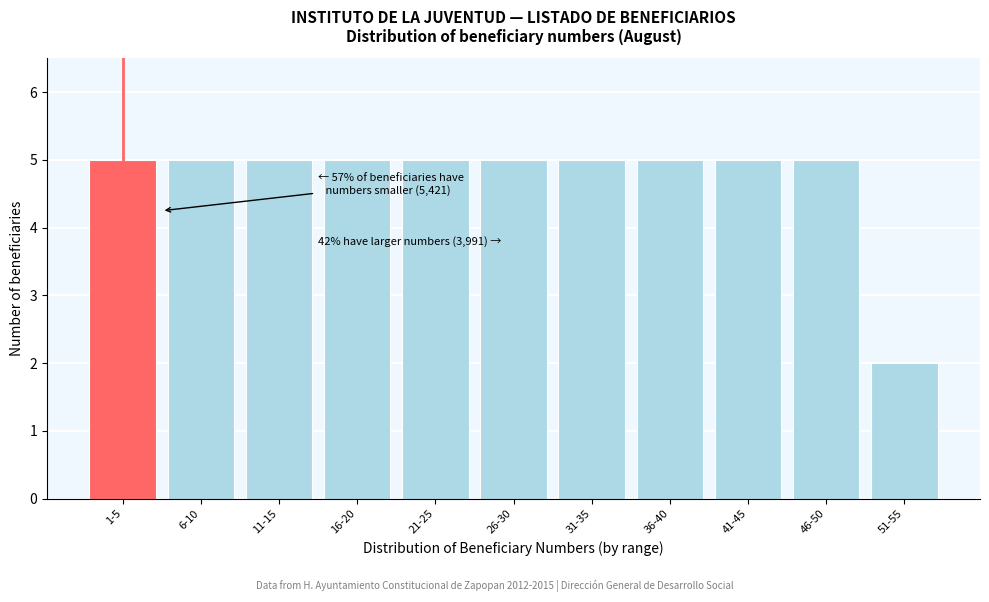

Reading left to right, transcribe all the data shown in this chart.

5	5	5	5	5	5	5	5	5	5	2